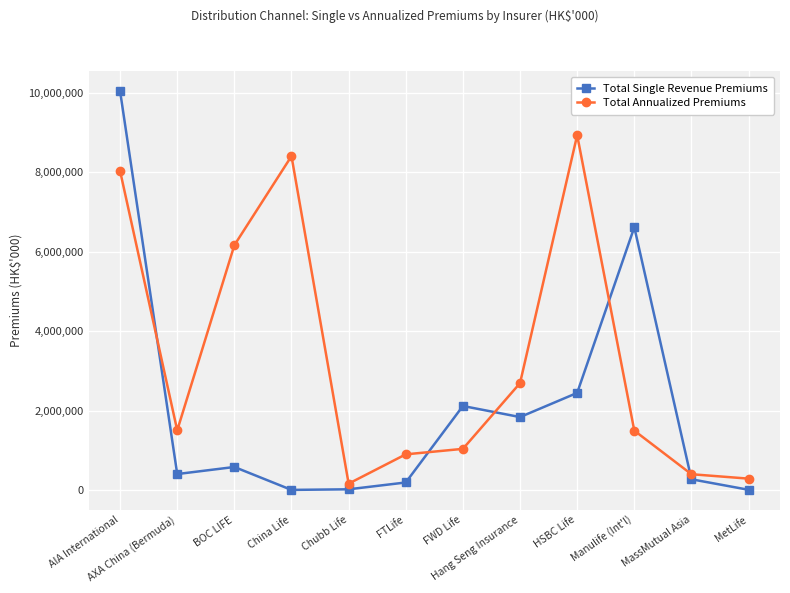

How many data points does each series have?

12